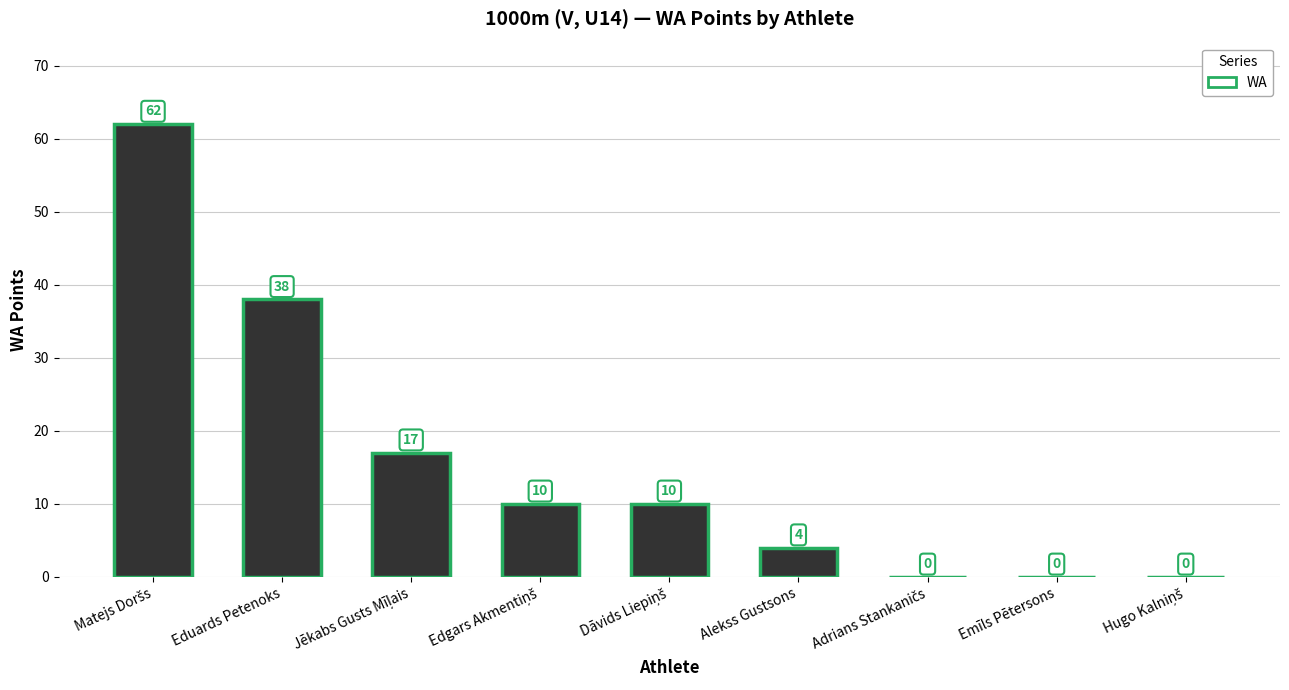

Where is the data nearest to the value 31?

Eduards Petenoks